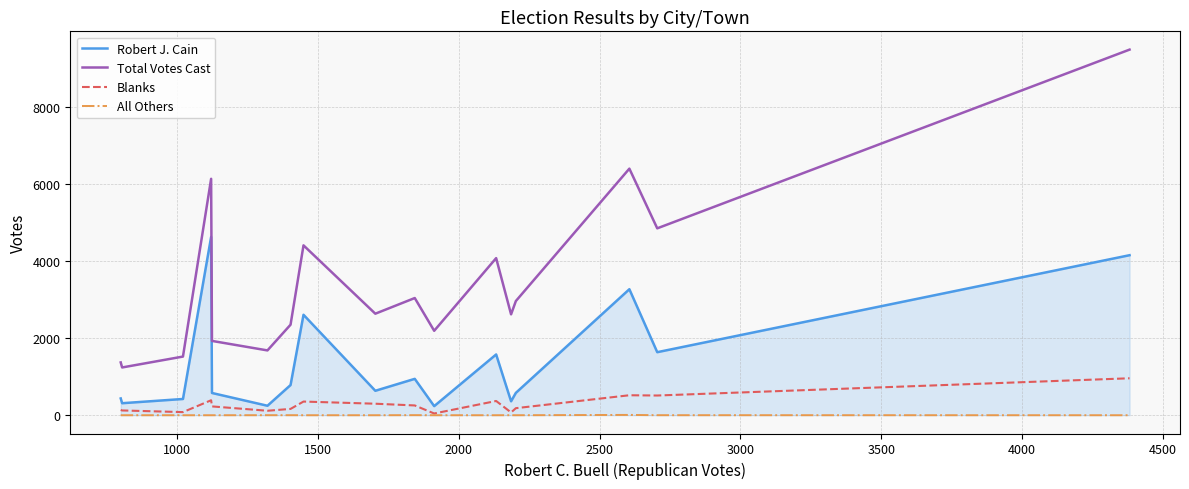

True or false: Blanks and Total Votes Cast intersect in this chart.

False